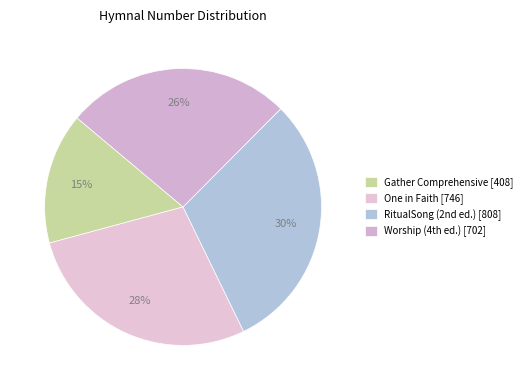

To the nearest percent, what percentage of the pie is One in Faith?

28%